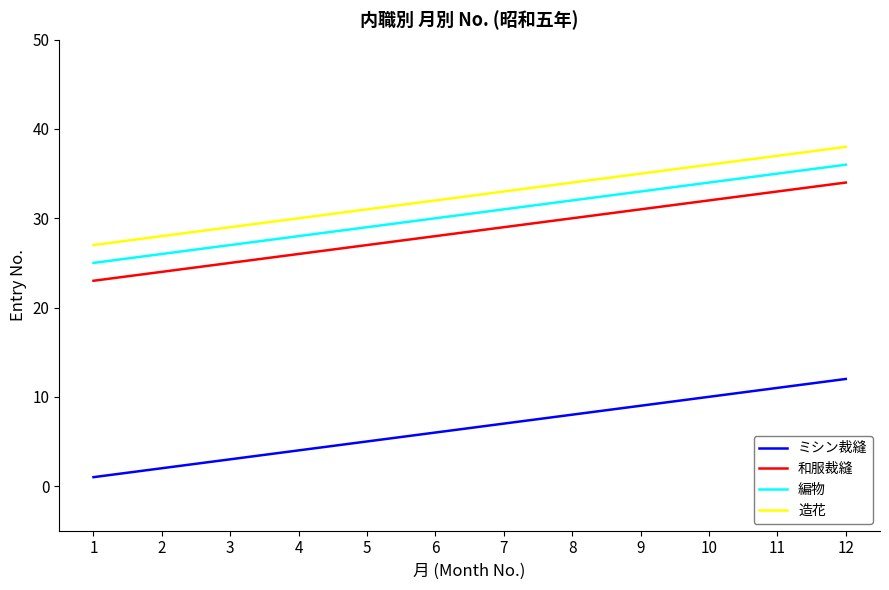

True or false: 編物 and ミシン裁縫 cross at least once.

False